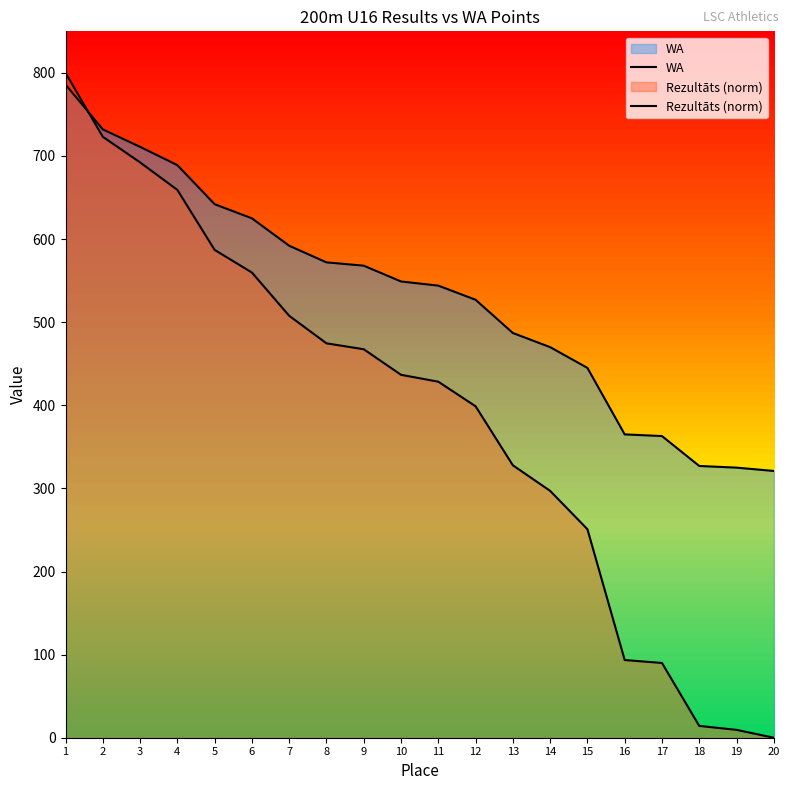

How many data points in Rezultāts (norm) are less than 436?

10